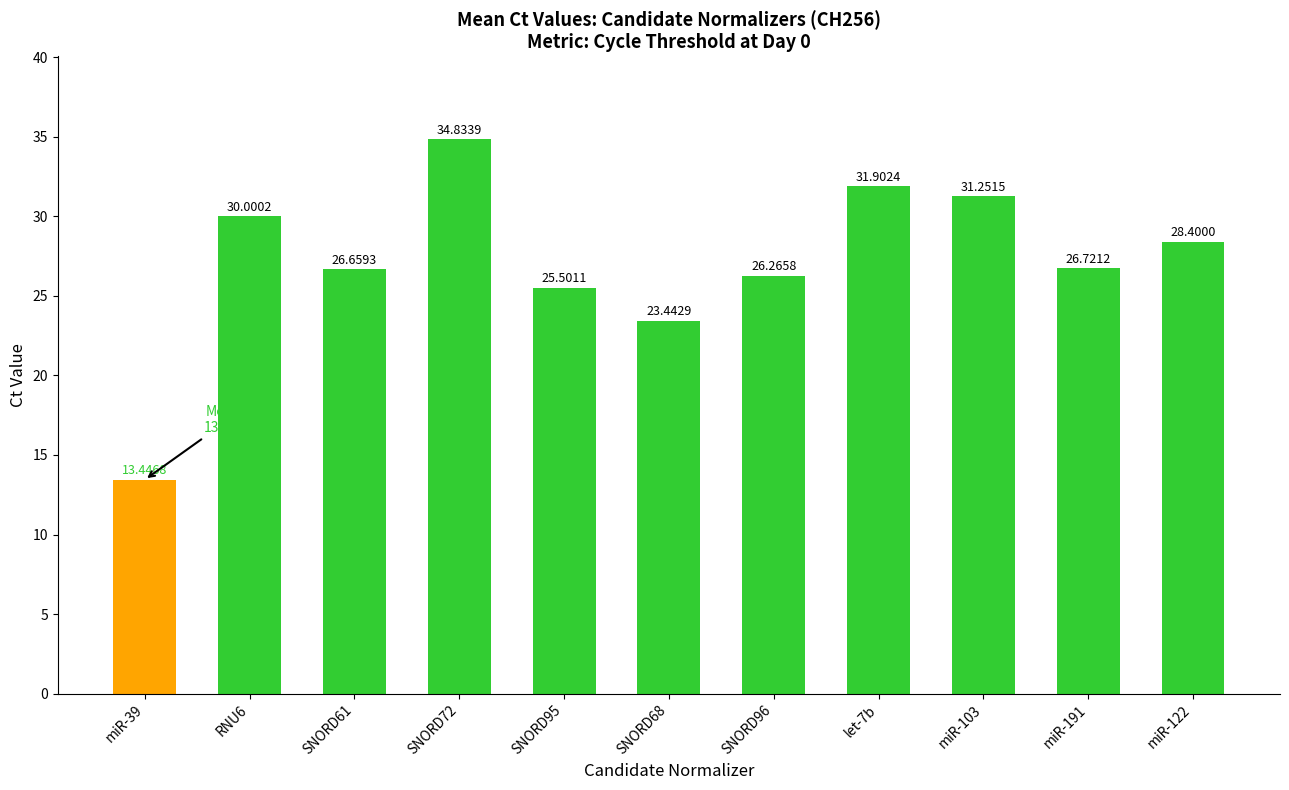

Reading left to right, what are all the values shown in this chart?

13.4	30.0	26.7	34.8	25.5	23.4	26.3	31.9	31.3	26.7	28.4